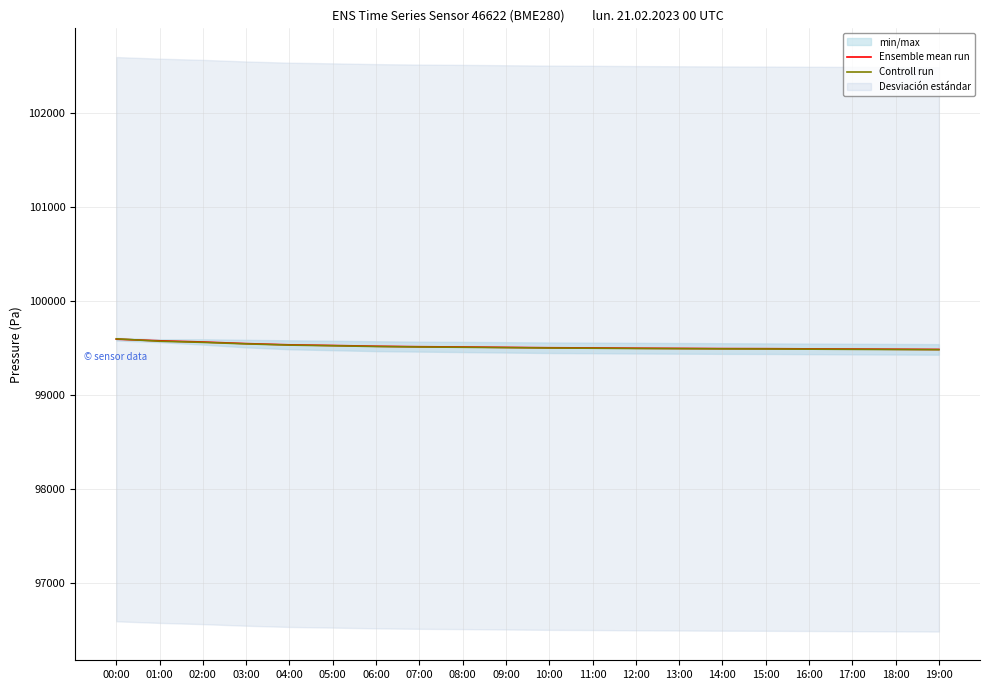

The value of Ensemble mean run at 11:00 is 99504. True or false?

True